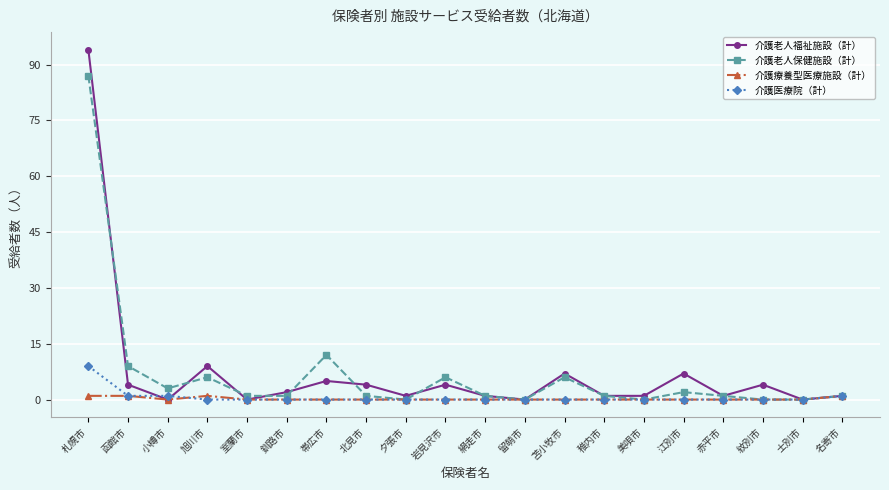

At which category does the chart reach its peak across all series?

札幌市